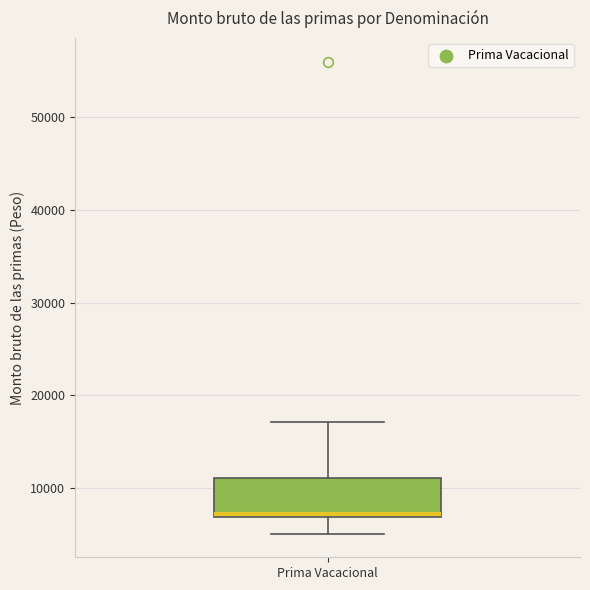

Transcribe this box plot: give where the median line is, the range the box spans, and where the two whiskers end, as read against the y-axis. The values are not printed on the chart, so give them approximately, as read against the axis.

median 7000 (just above the box's lower edge), box 7000 to 11000, whiskers 5000 to 17000